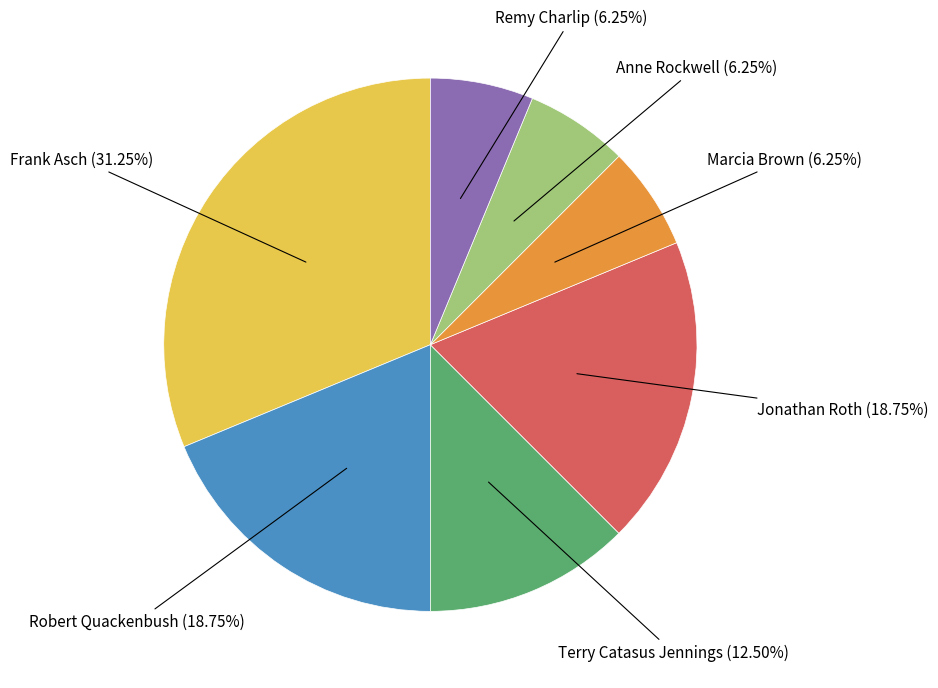

Is there any slice that represents more than half of the pie?

No